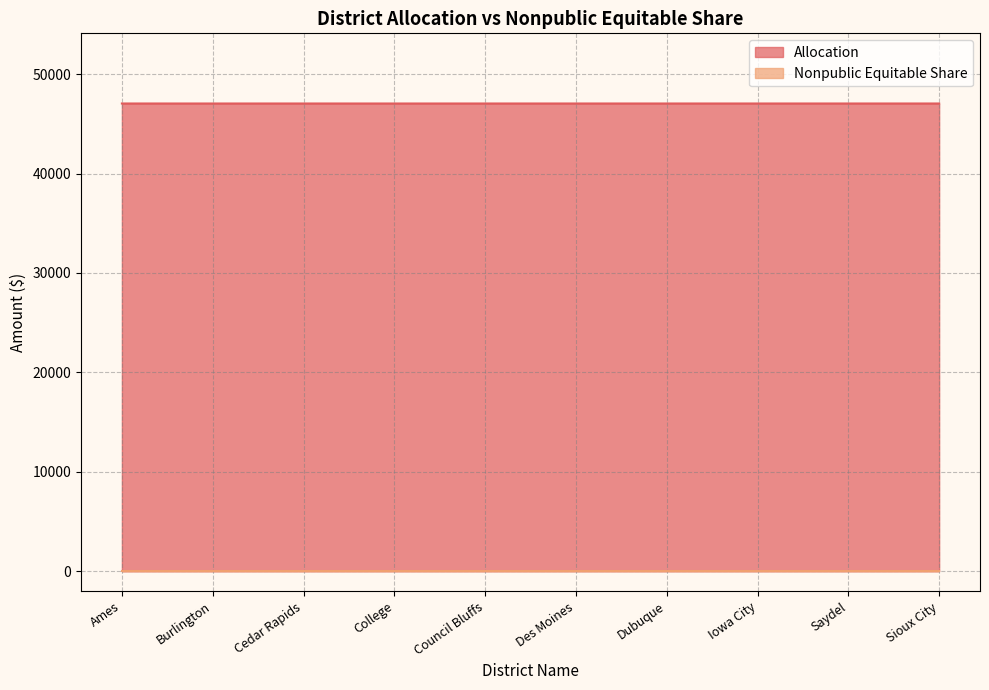

The chart shows a value of 63374 at College. True or false?

False